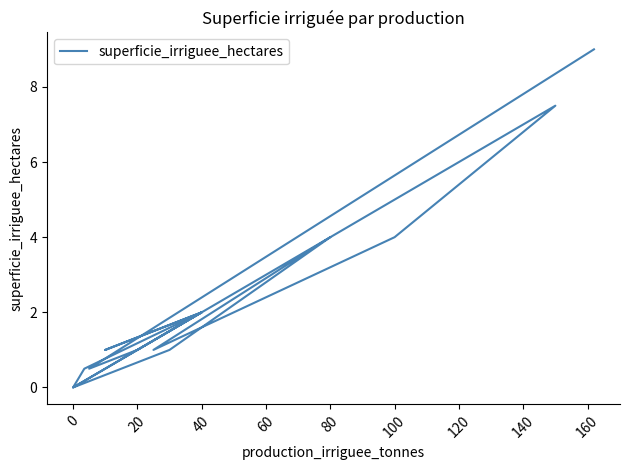

The value at 0 is -3.6. True or false?

False